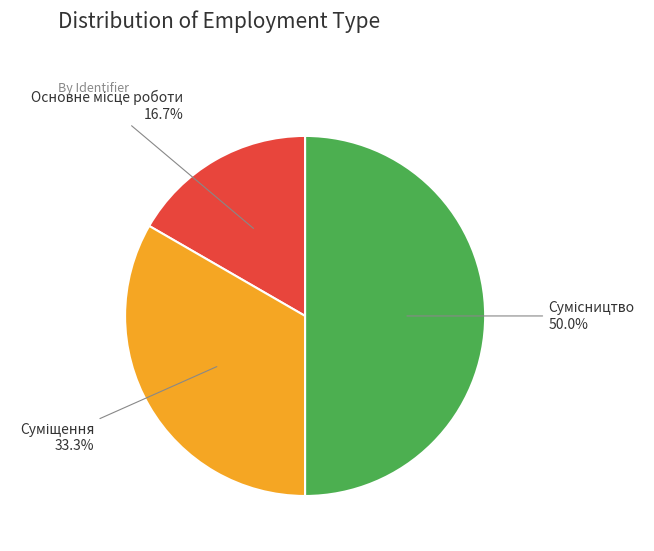

Is Сумісництво the majority of the pie?

No